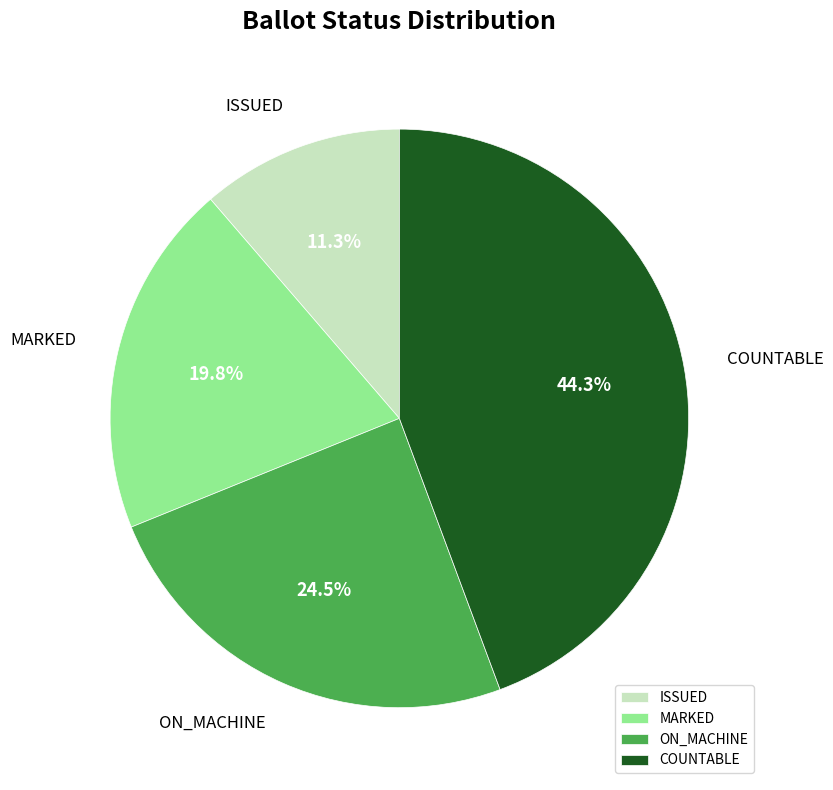

How many slices are in this pie chart?

4